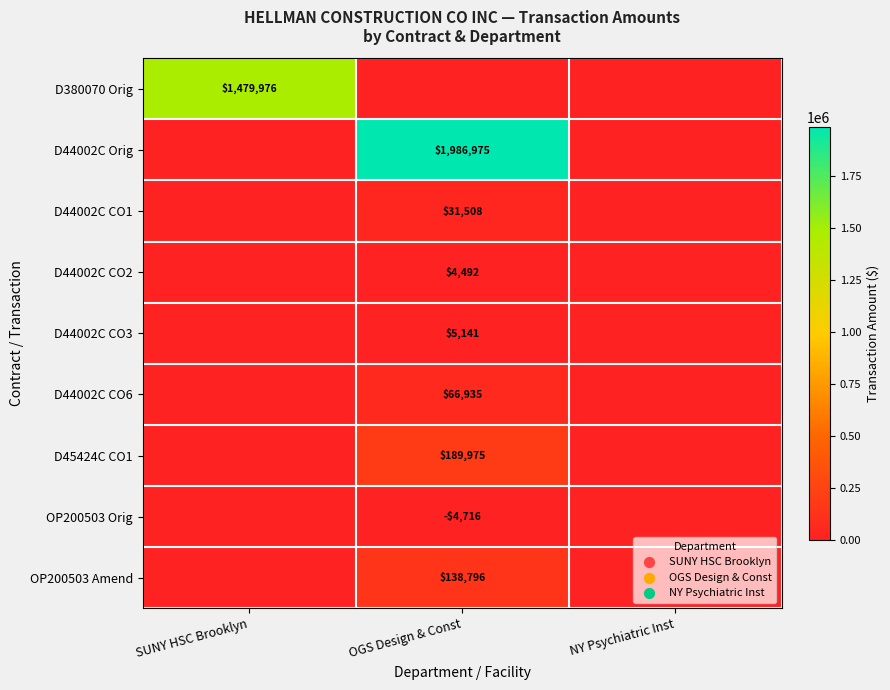

The value of D44002C CO6 at OGS Design & Const is 24510. True or false?

False